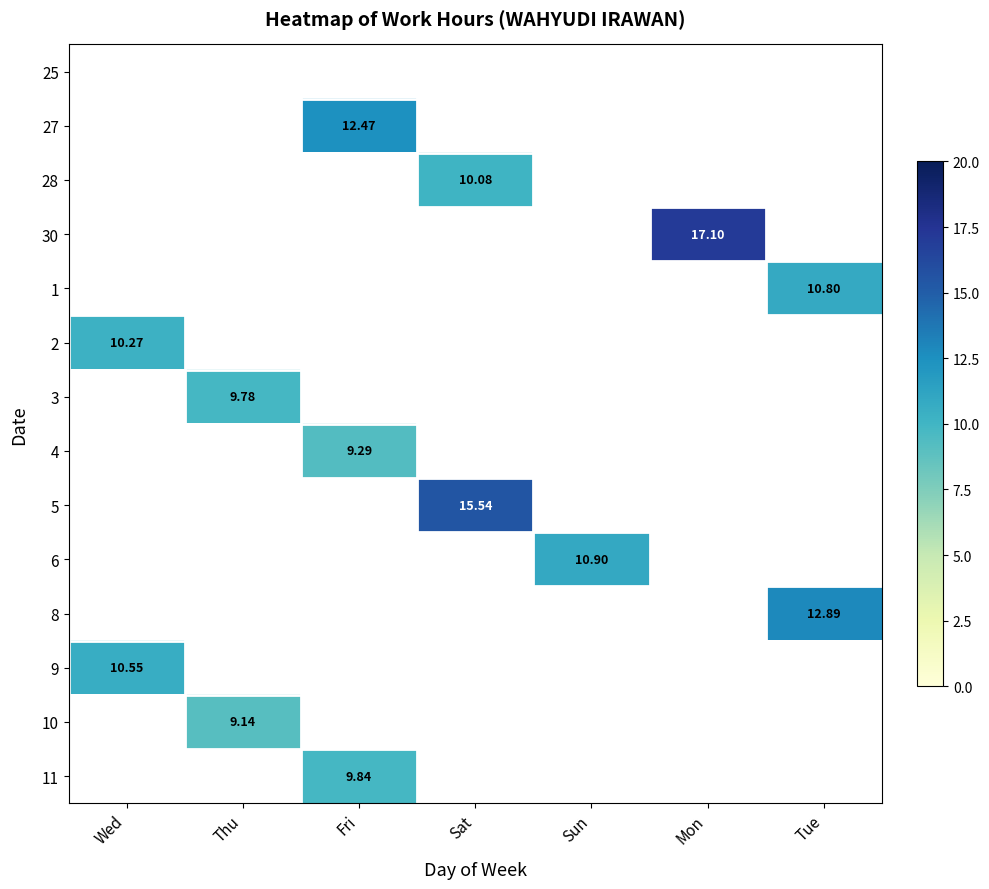

Between Thu and Sun, which is larger?

Thu